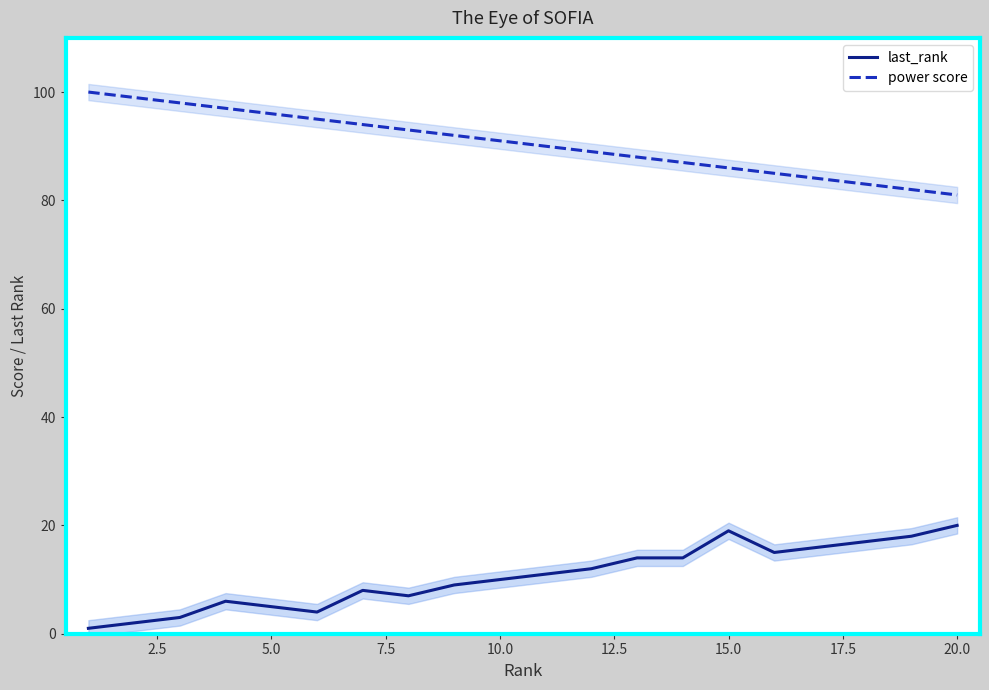

What is the maximum value for power score?

100